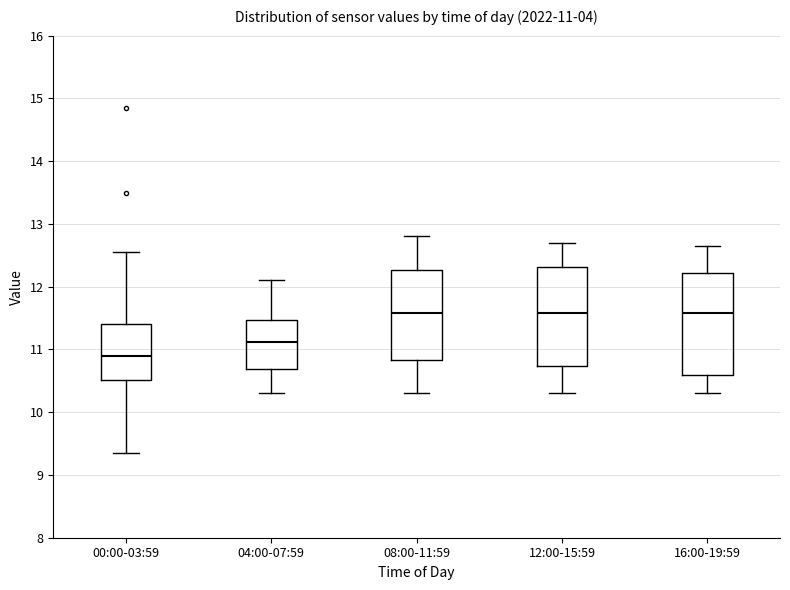

Which box's median line is the lowest?

00:00-03:59